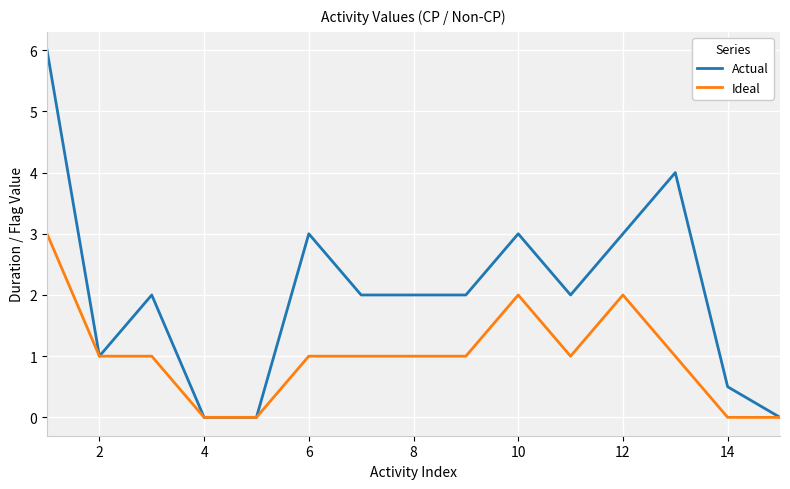

What is the greatest value displayed?

6.0